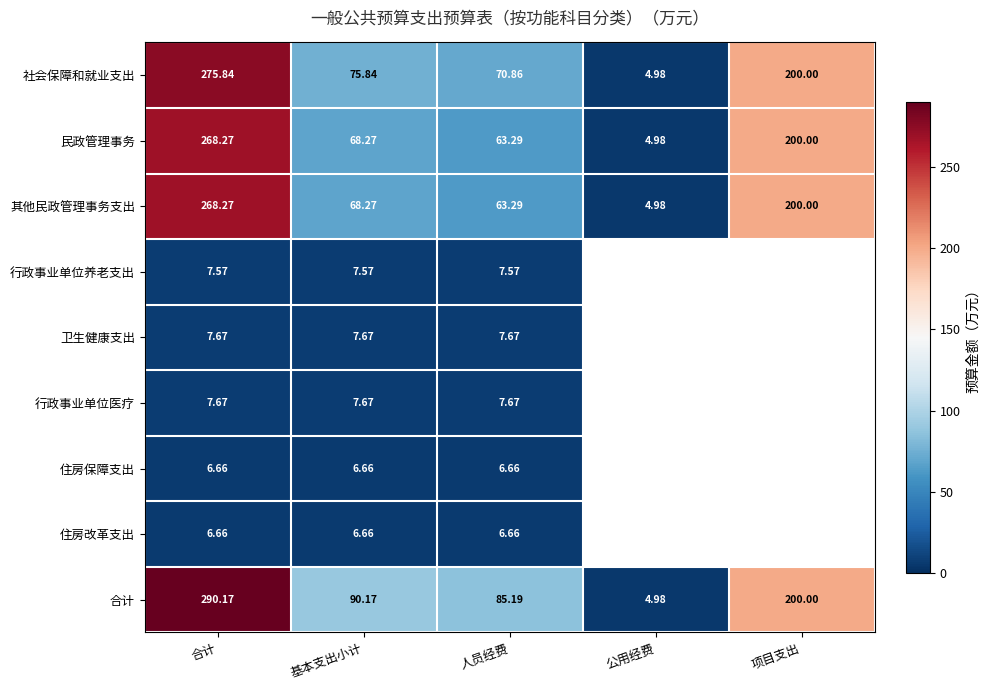

Is it true that 民政管理事务 equals 34.8 at 基本支出小计?

False